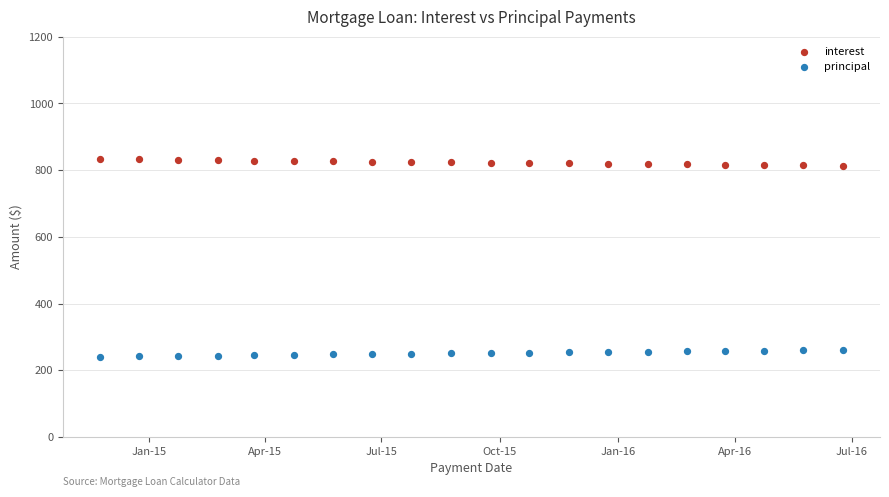

What is the X range (max minus min) for the scatter plot?

578.0